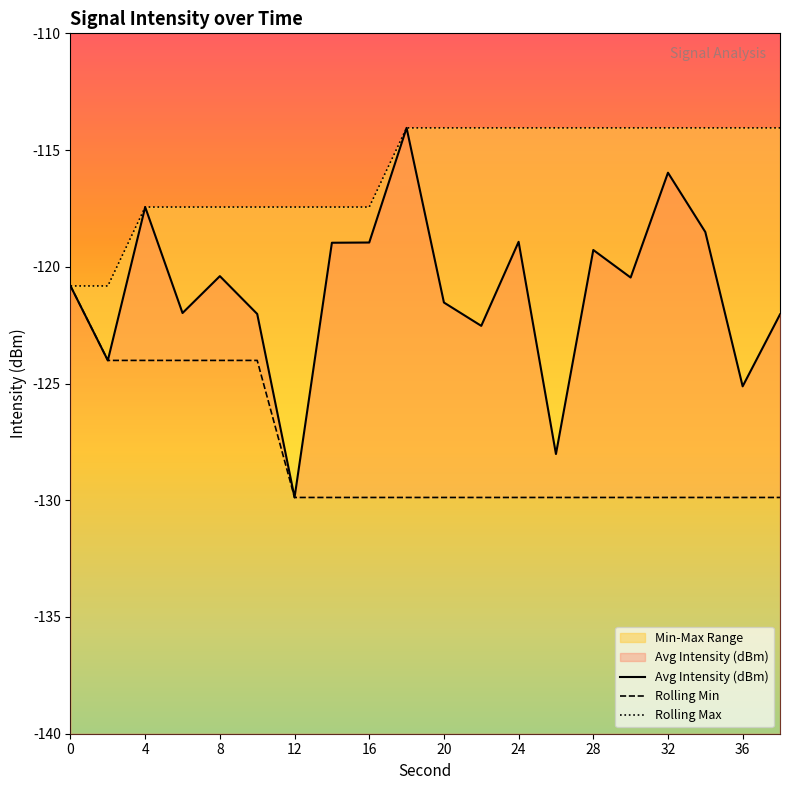

True or false: Rolling Min and Avg Intensity (dBm) intersect in this chart.

False